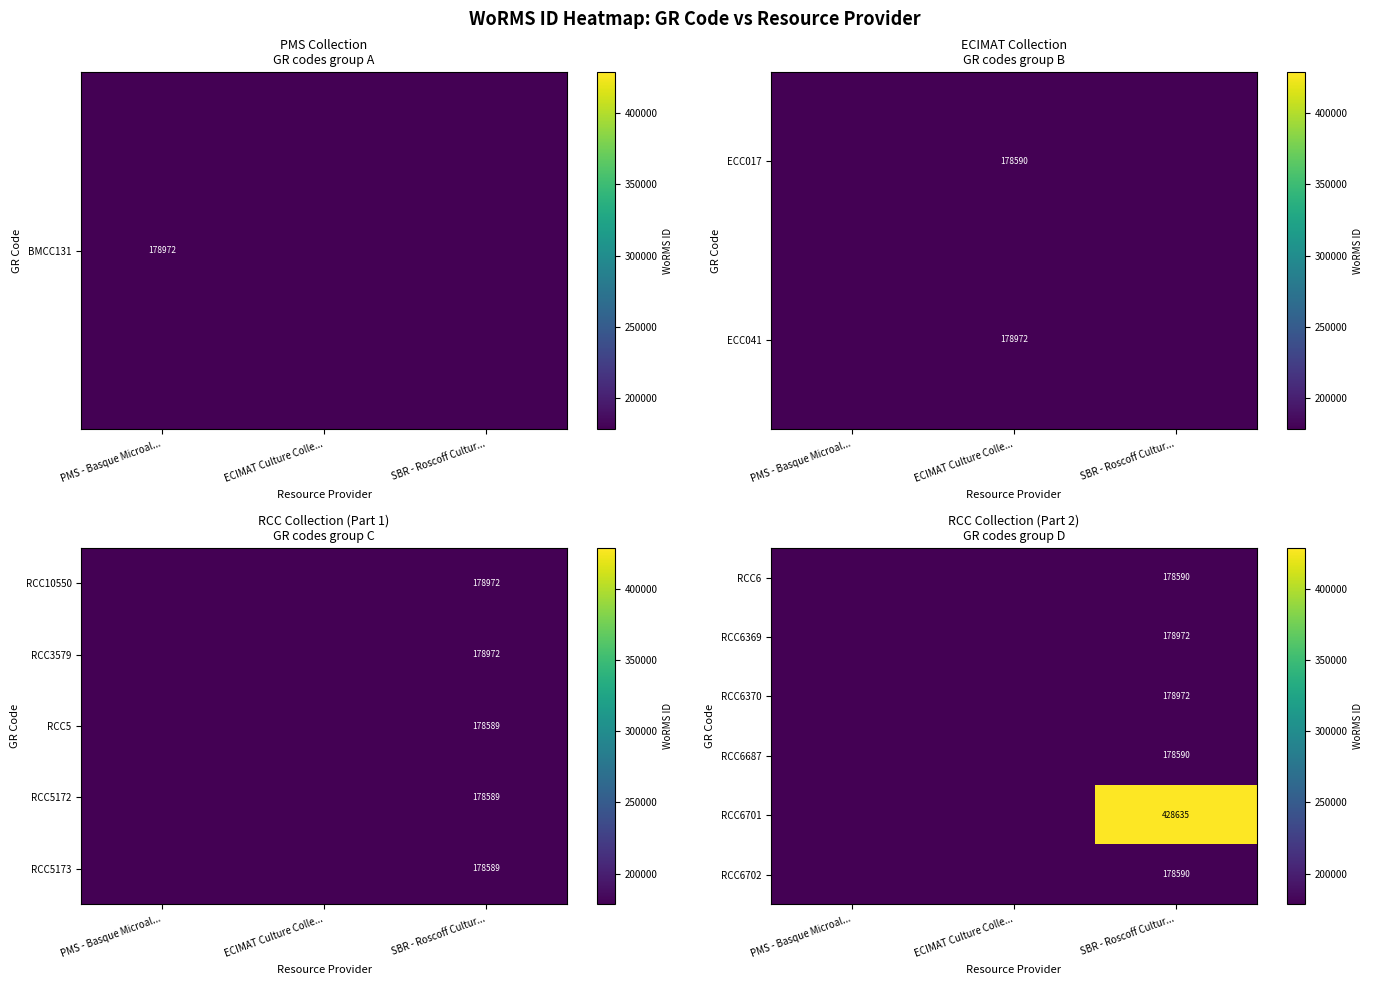

True or false: RCC6370 has a value of 178972 at SBR - Roscoff Cultur....

True